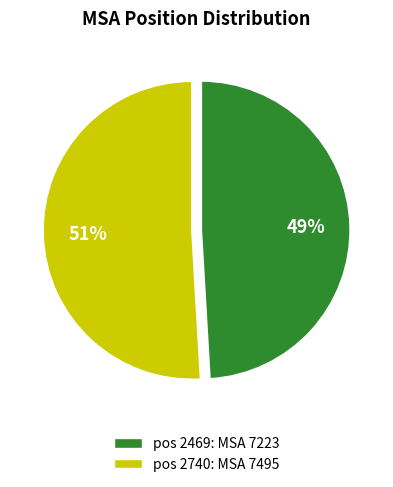

Does any single category account for the majority?

Yes